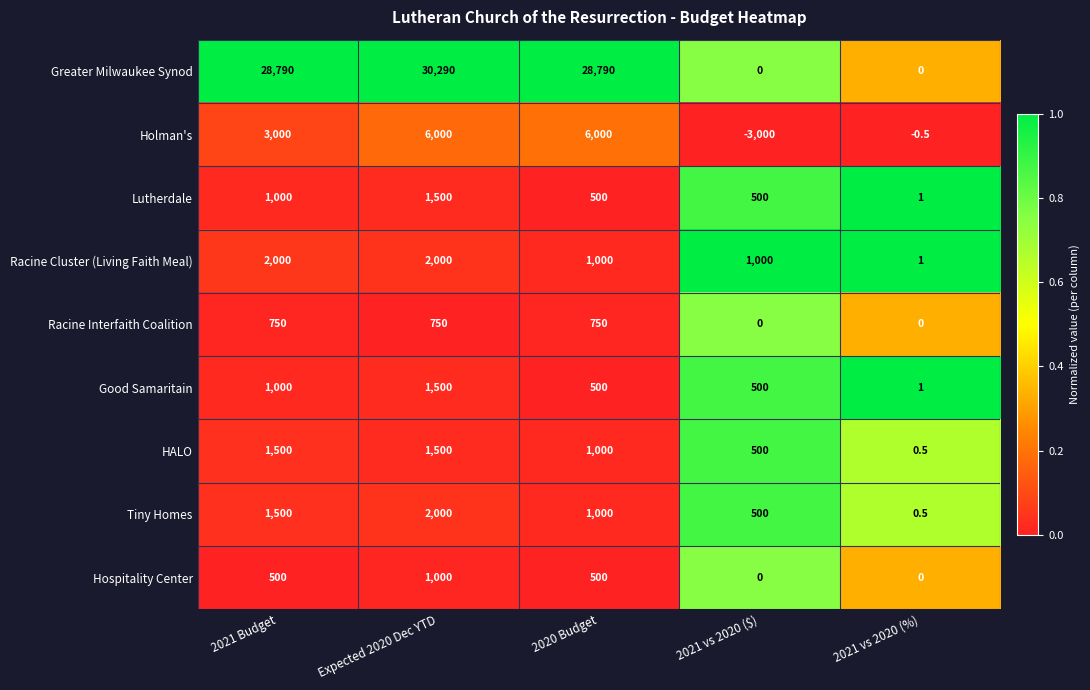

What is the total value across all series at Expected 2020 Dec YTD?

46540.0